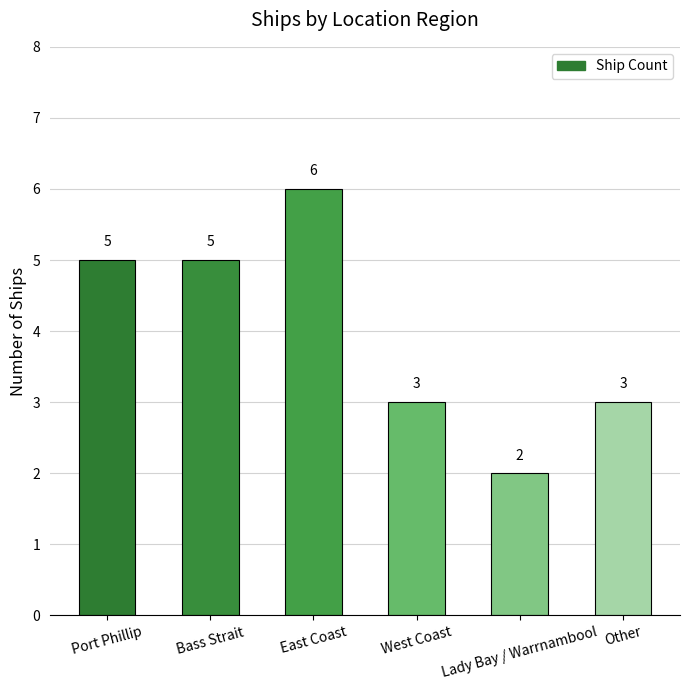

What is the label of the 4th bar from the left?

West Coast